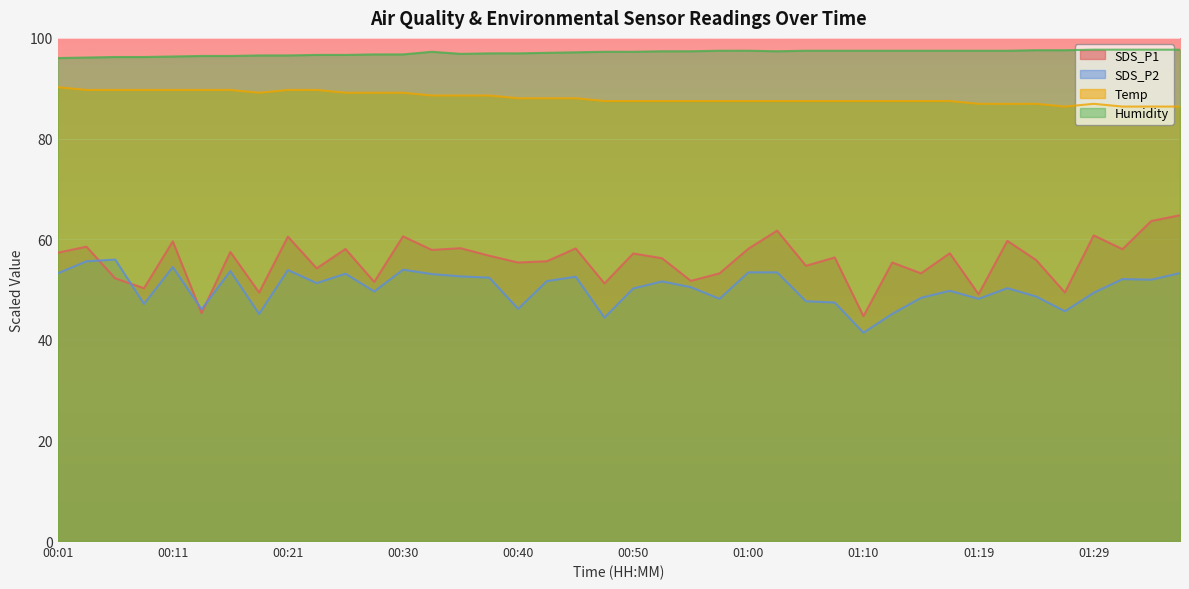

True or false: SDS_P2 and Humidity cross at least once.

False